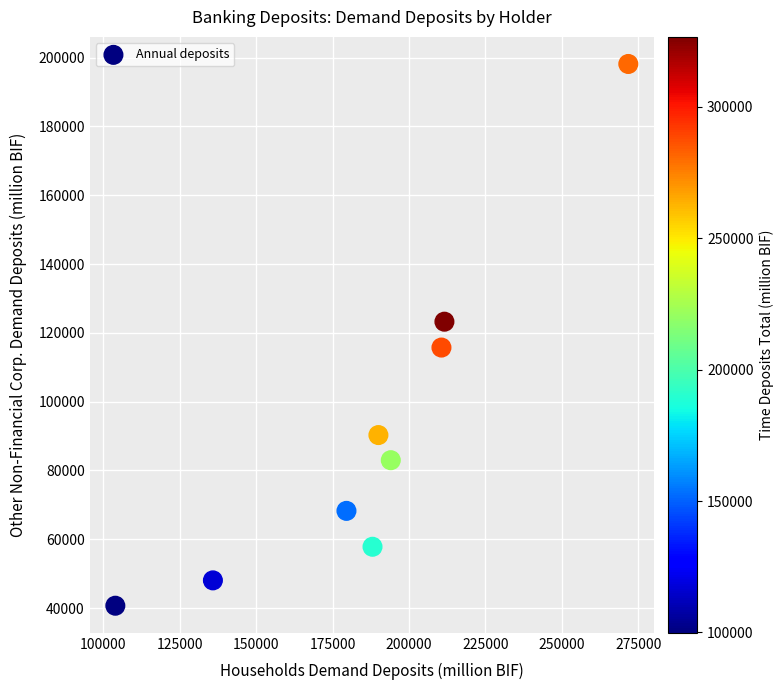

What is the range of X values (max minus min)?

167807.6